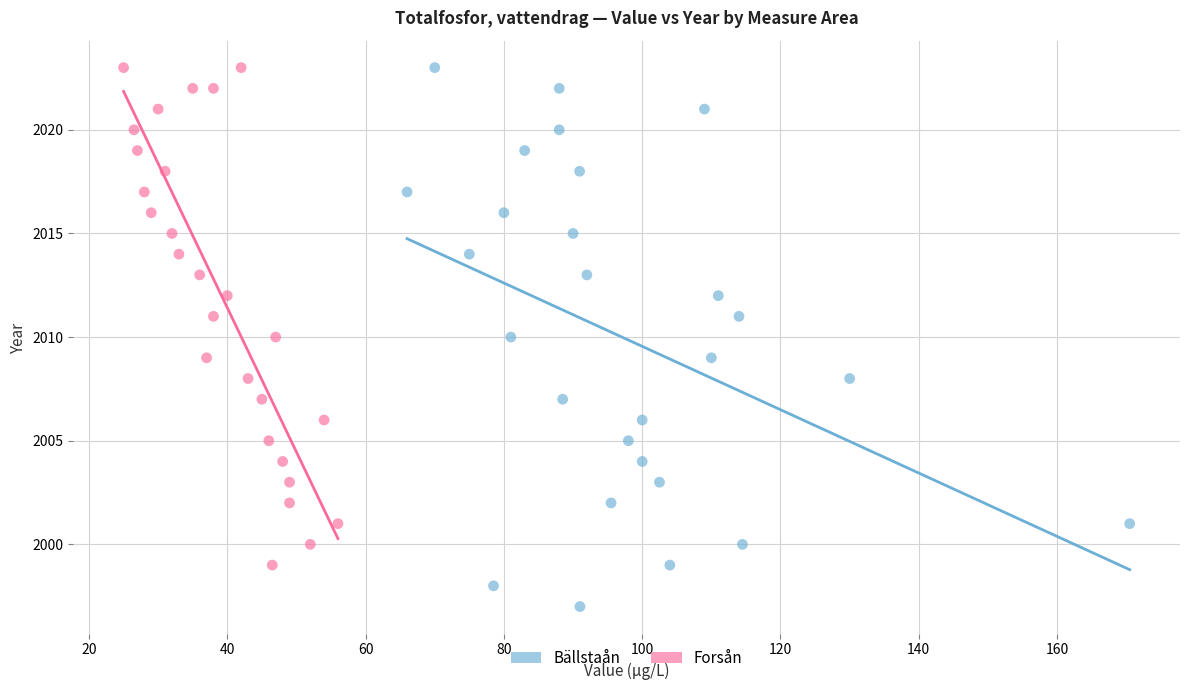

Which series contains the lowest Y value?

Bällstaån